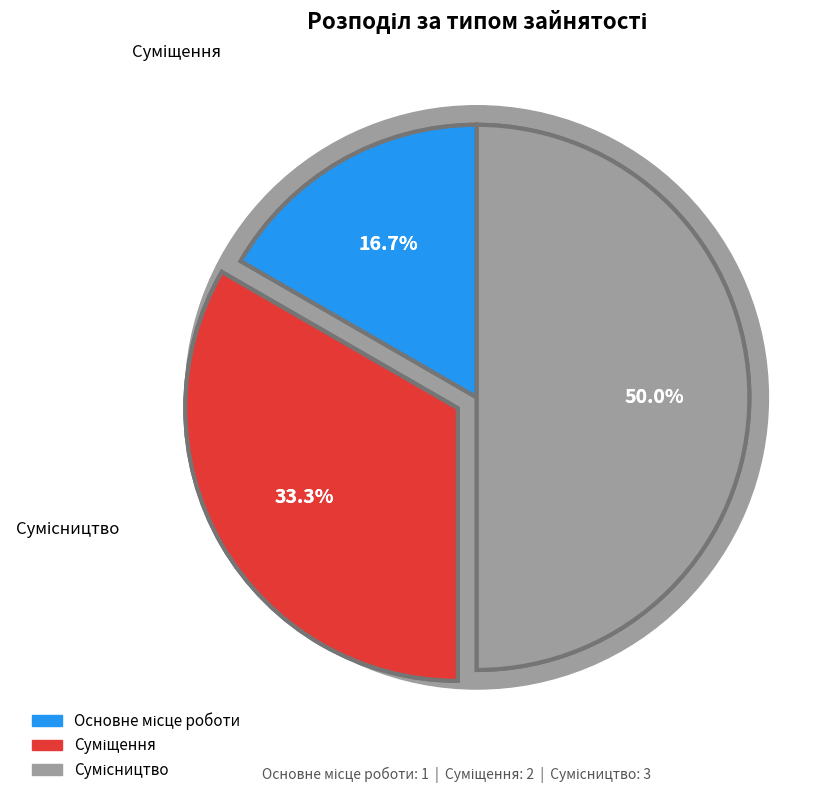

Rank the categories by value from highest to lowest.

Сумісництво, Суміщення, Основне місце роботи